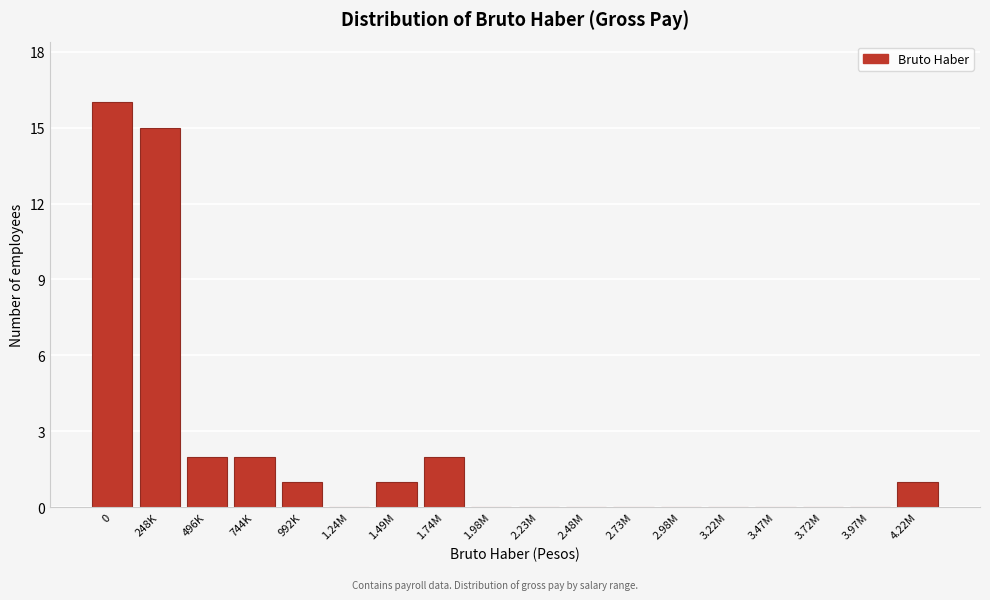

Reading left to right, what are all the values shown in this chart?

0=16	248K=15	496K=2	744K=2	992K=1	1.24M=0	1.49M=1	1.74M=2	1.98M=0	2.23M=0	2.48M=0	2.73M=0	2.98M=0	3.22M=0	3.47M=0	3.72M=0	3.97M=0	4.22M=1